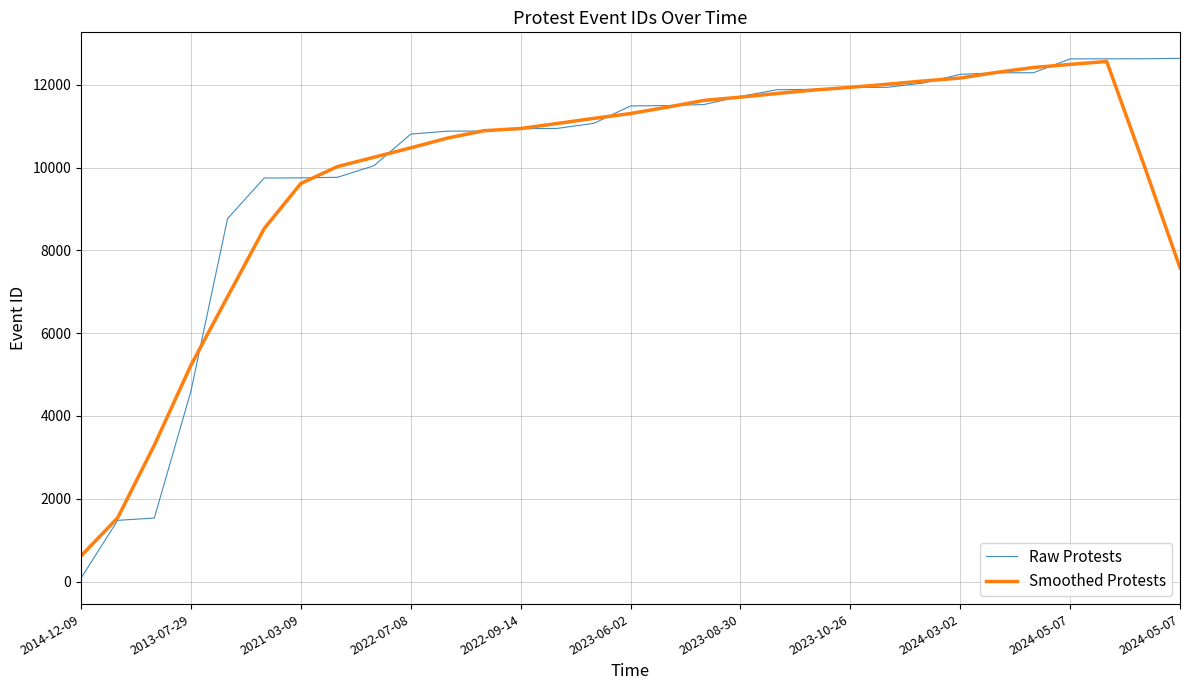

What is the maximum value for Raw Protests?

12641.0